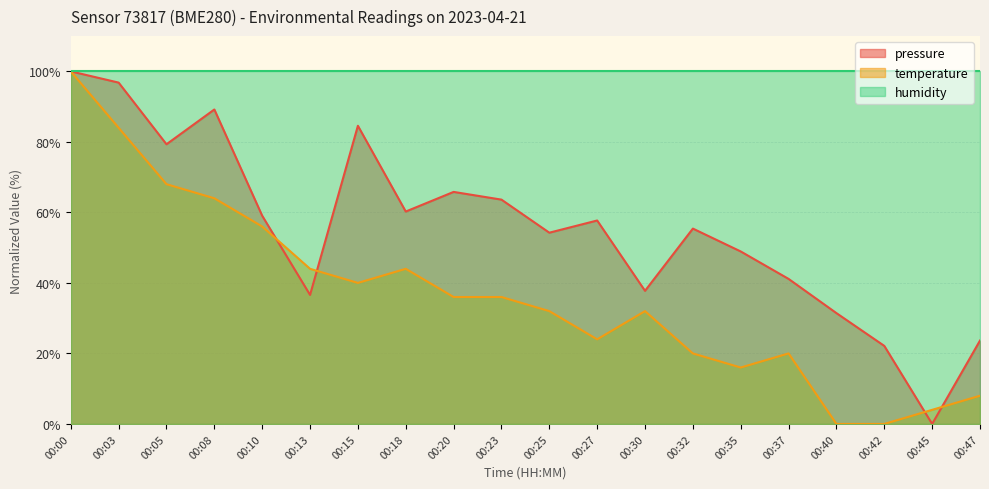

What is the sum of all pressure values?

1107.6